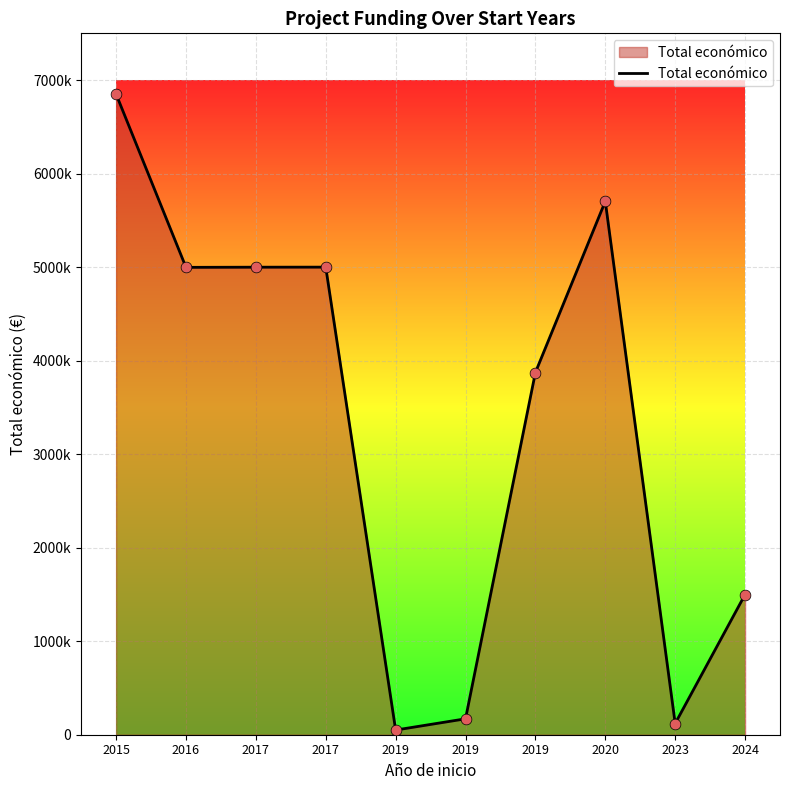

Approximately how many times larger is the value at 2019 compared to 2024?

0.1